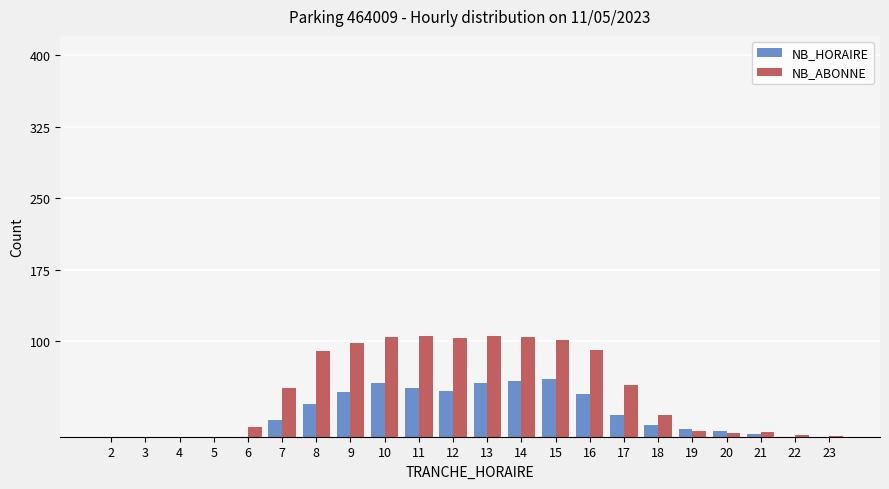

Which series changed the most between 3 and 16?

NB_ABONNE